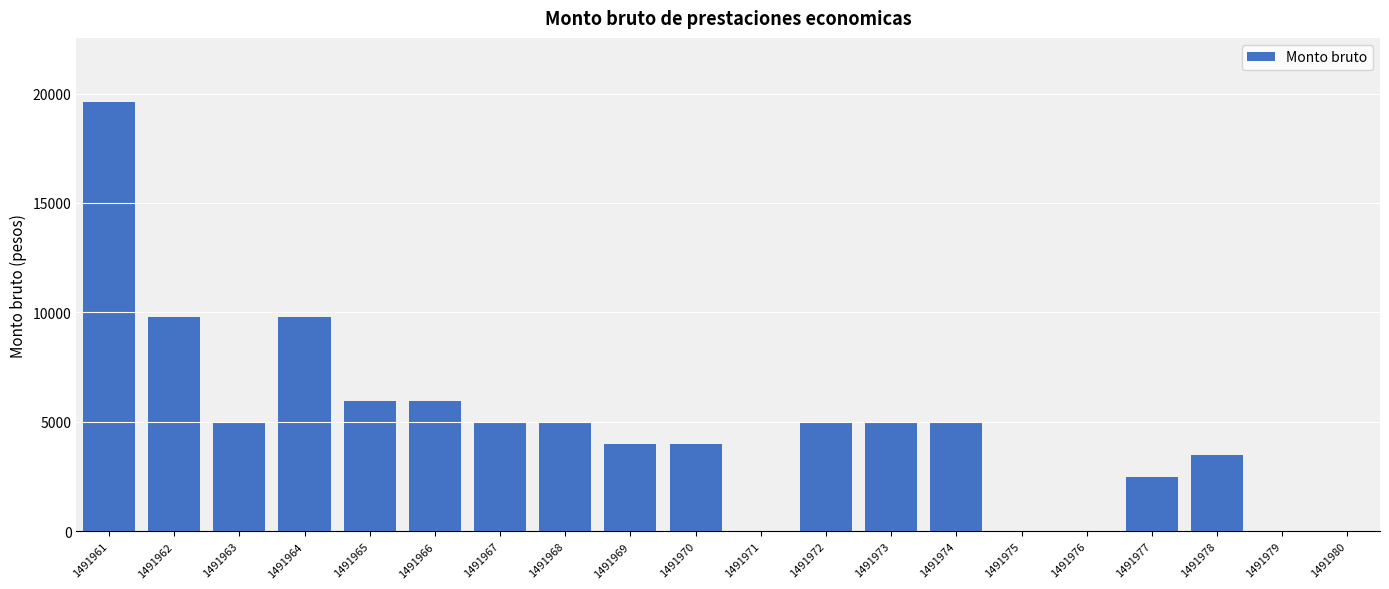

The value at 1491965 is 5950. True or false?

True